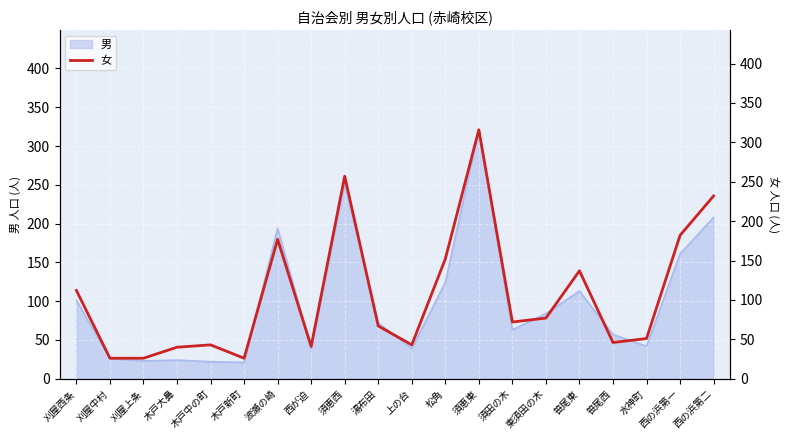

At which label is the value closest to 171?

波瀬の崎